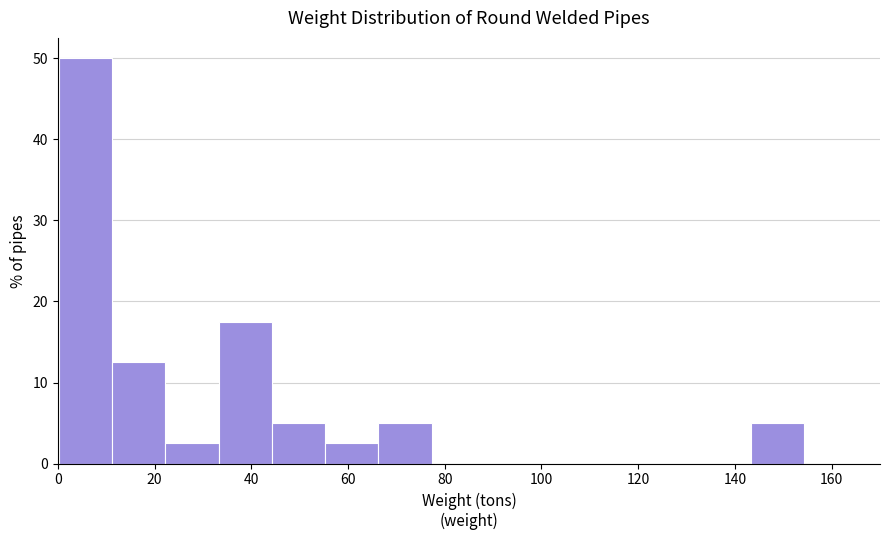

Reading left to right, transcribe this chart: for each bar, give the range it covers on the x-axis and its height. Neither the bar edges nor the heights are printed on the chart, so give them approximately, as read against the axes.

0 to 12: 50
12 to 22: 13
22 to 34: 3
34 to 44: 18
44 to 56: 5
56 to 66: 3
66 to 78: 5
78 to 88: 0
88 to 100: 0
100 to 110: 0
110 to 122: 0
122 to 132: 0
132 to 144: 0
144 to 154: 5